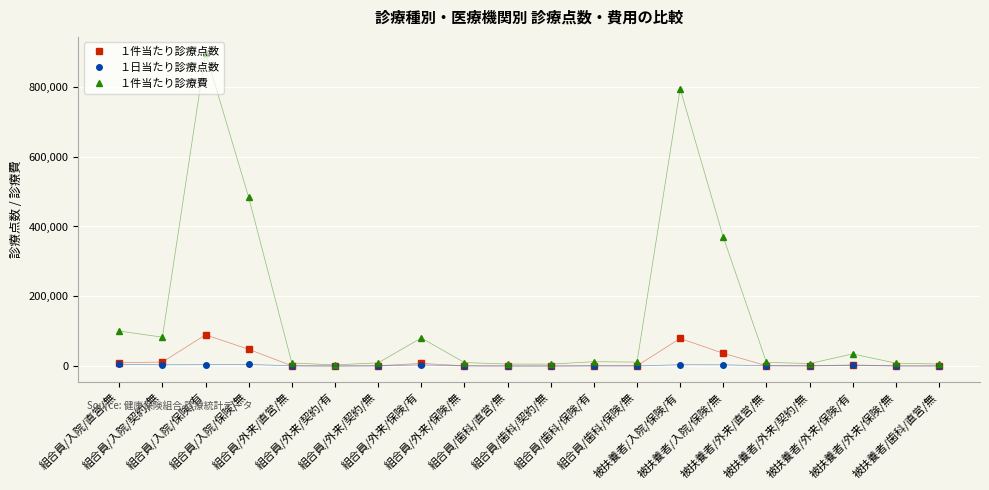

List the series in order of their peak value, highest first.

１件当たり診療費, １件当たり診療点数, １日当たり診療点数